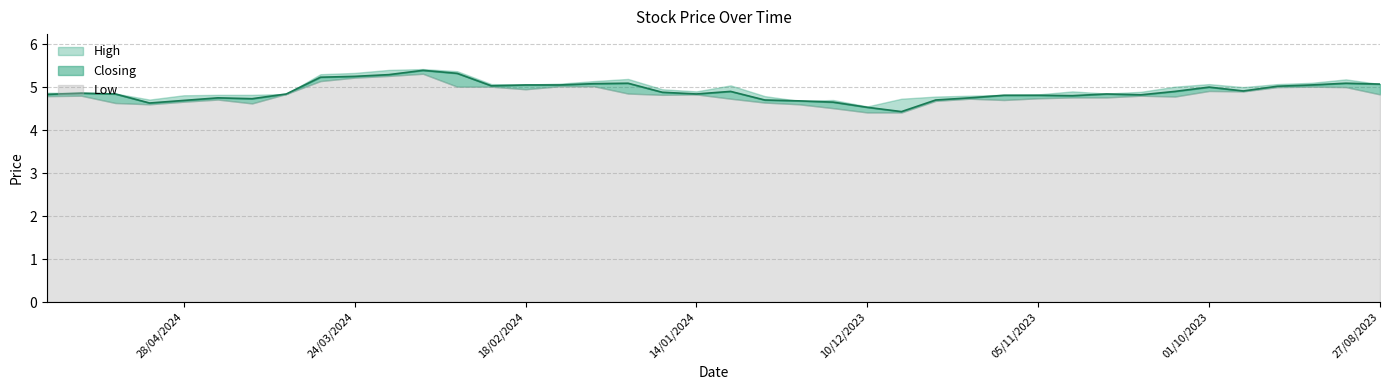

At how many categories does at least one series exceed 4?

40